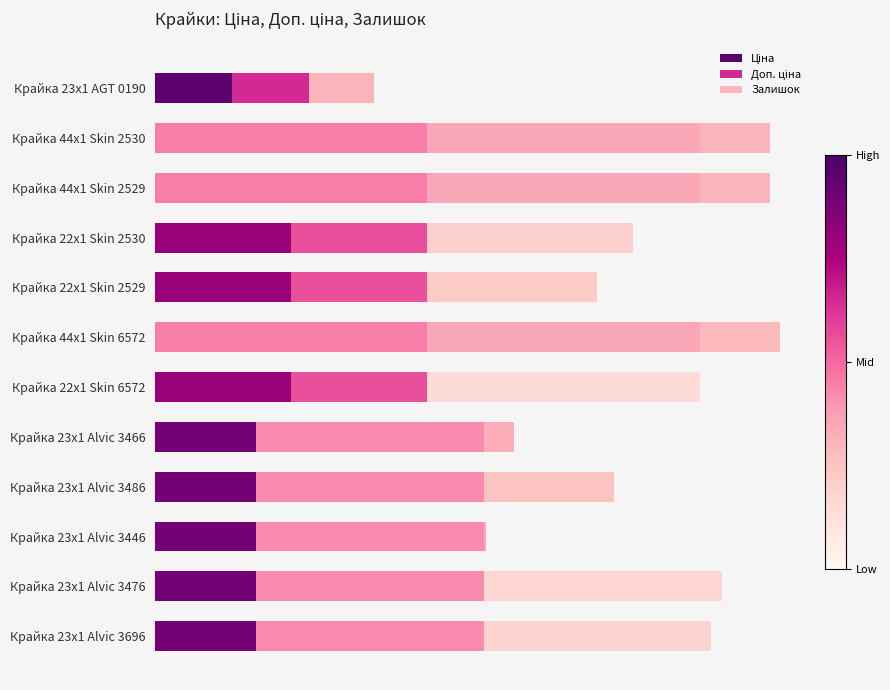

What is the value of the Доп. ціна bar at the 2nd from the left?

10.0